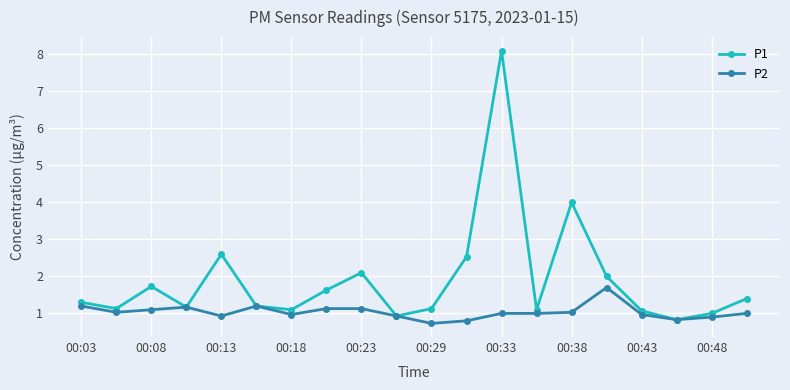

What is the highest value of the P1 series?

8.1